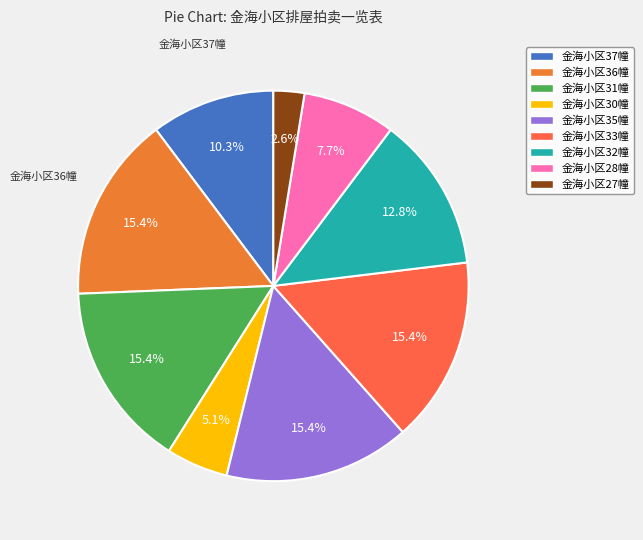

Rank the categories by value from highest to lowest.

金海小区36幢, 金海小区31幢, 金海小区35幢, 金海小区33幢, 金海小区32幢, 金海小区37幢, 金海小区28幢, 金海小区30幢, 金海小区27幢